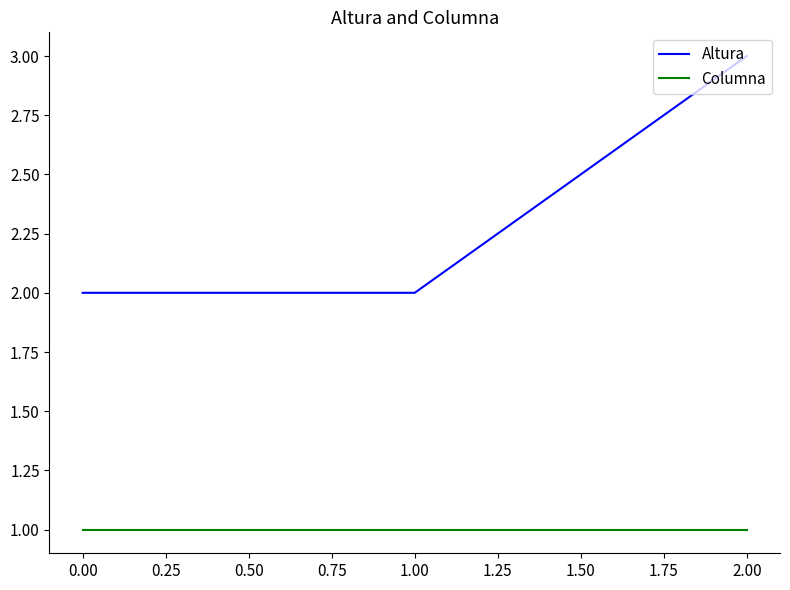

At 1.00, list the series in order from smallest to largest.

Columna, Altura